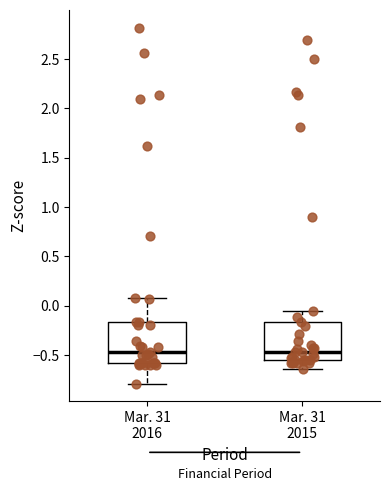

Where does the upper whisker of the box for Mar. 31 2015 end on the y-axis? The values are not printed on the chart, so give them approximately, as read against the axis.

-0.05